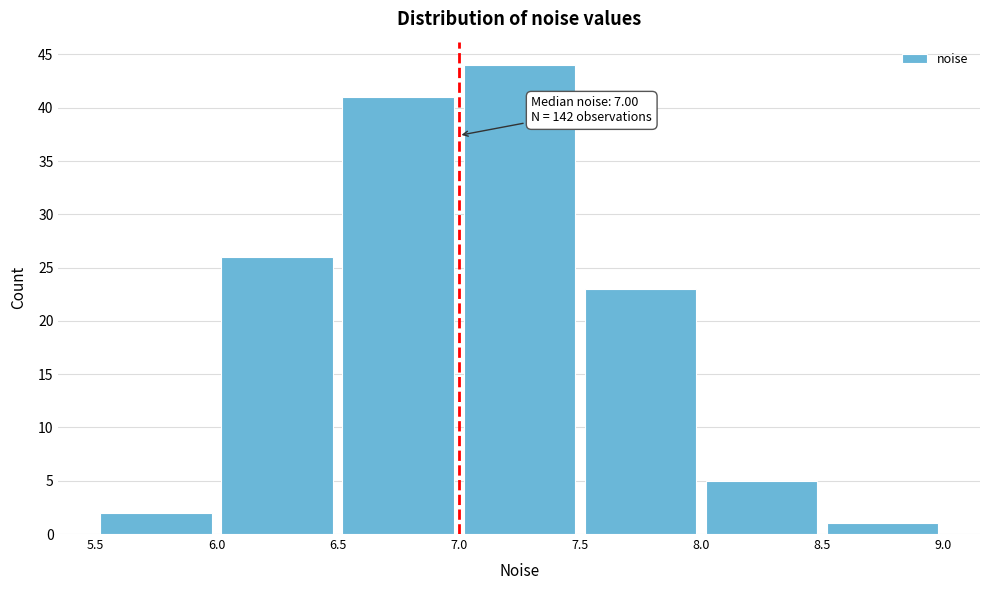

Which range on the x-axis has the tallest bar?

7.0 to 7.5